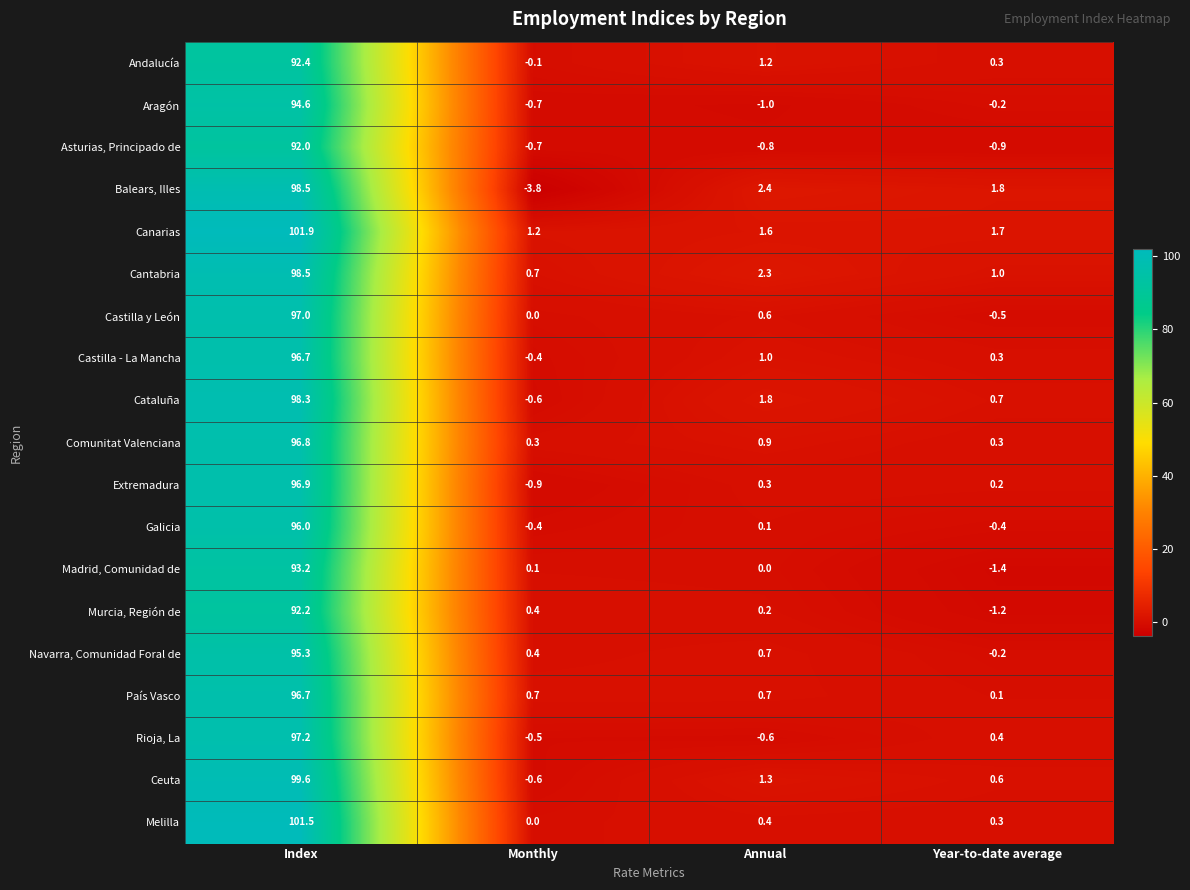

List the labels in order of Castilla - La Mancha value, smallest first.

Monthly, Year-to-date average, Annual, Index